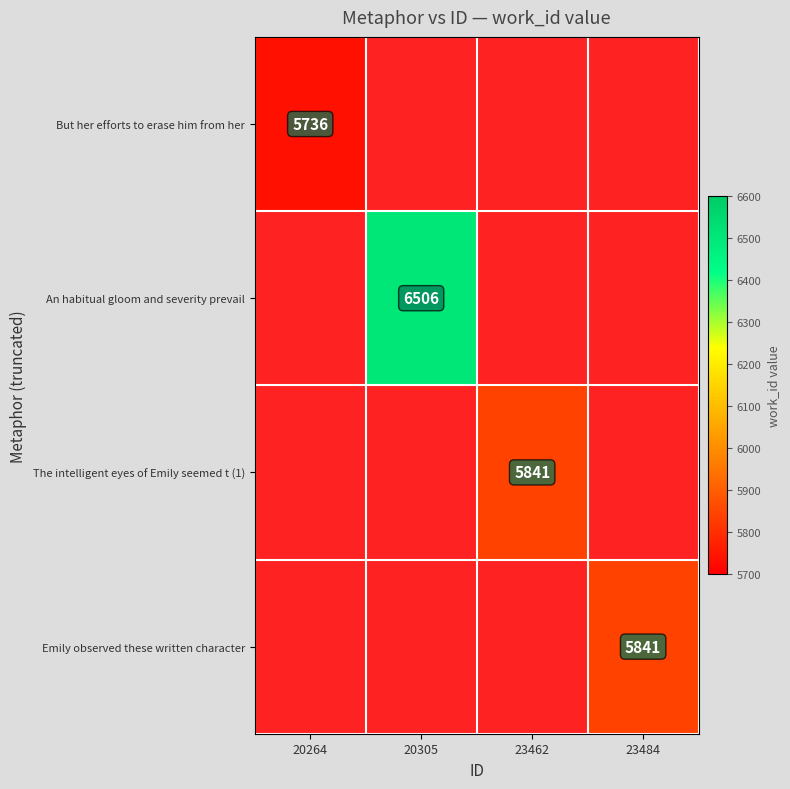

The An habitual gloom and severity prevail series shows 6506 at 20305. True or false?

True